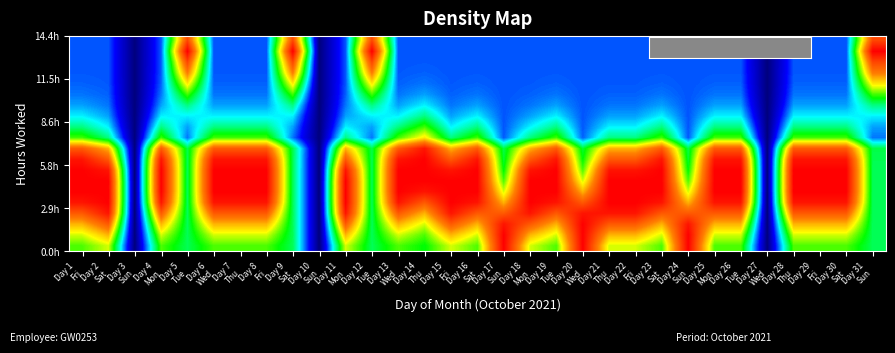

What is the difference between the highest and lowest values at Day 16
Sat?

0.8